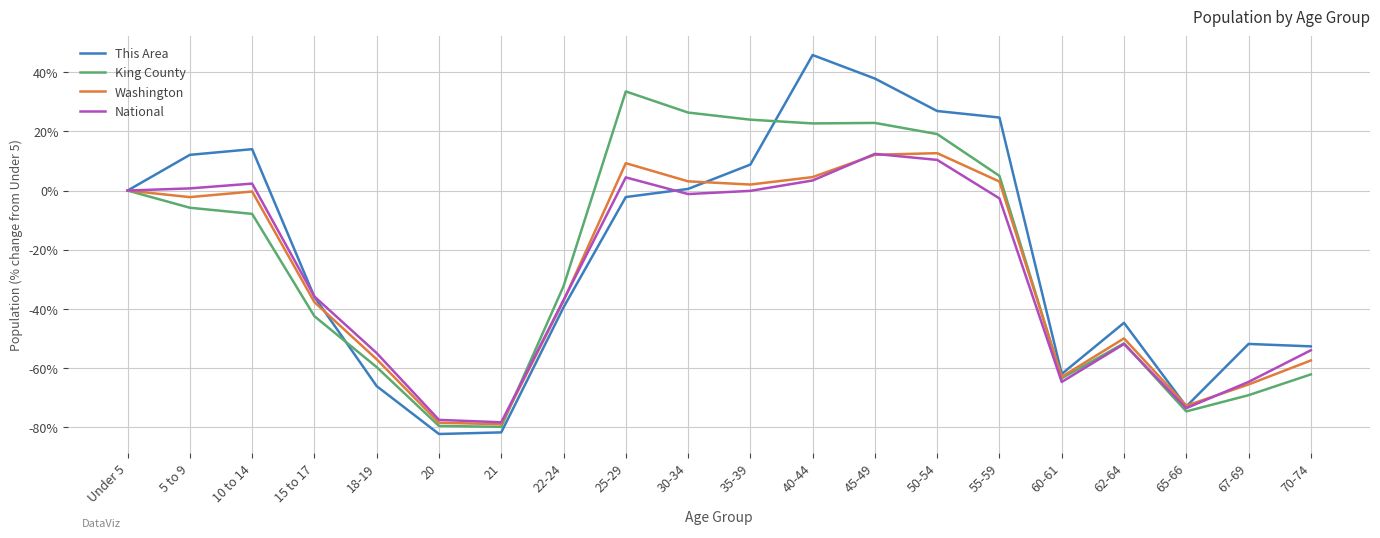

Which series changed the most between 15 to 17 and 50-54?

This Area